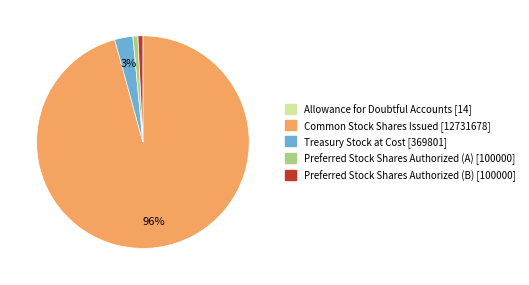

To the nearest percent, what is the combined percentage of Treasury Stock at Cost and Common Stock Shares Issued?

98%